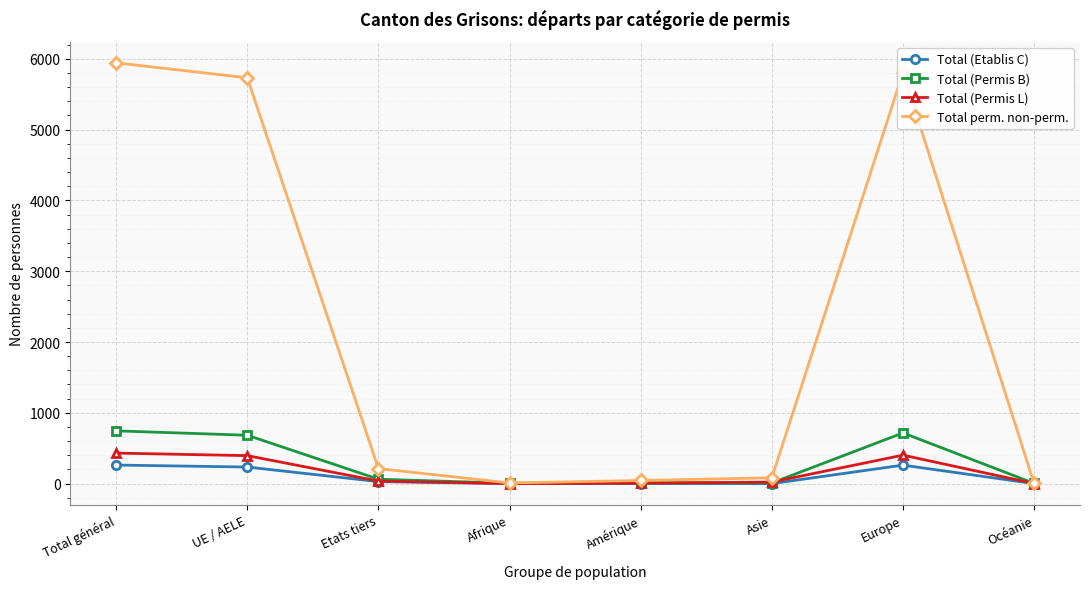

Is it true that Total perm. non-perm. equals 9 at Afrique?

True